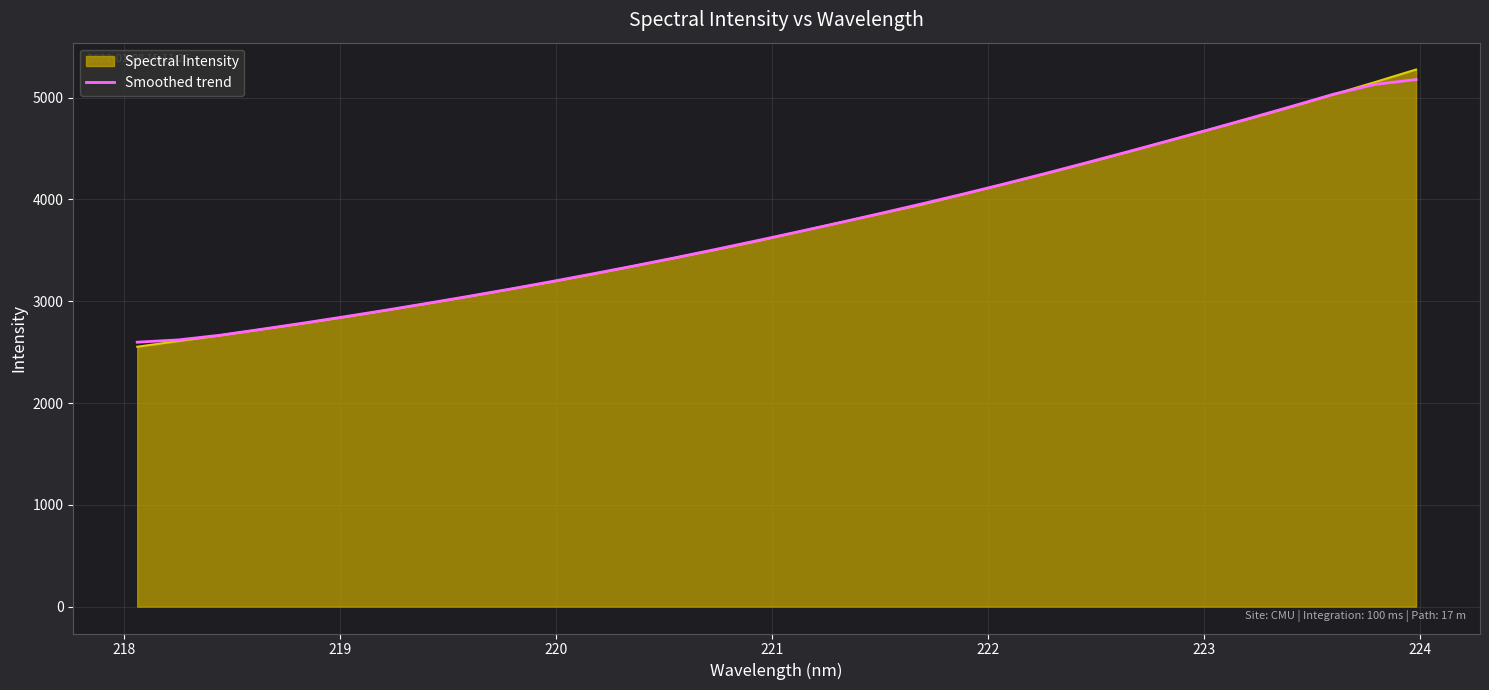

What is the lowest value of the Smoothed trend series?

2597.4